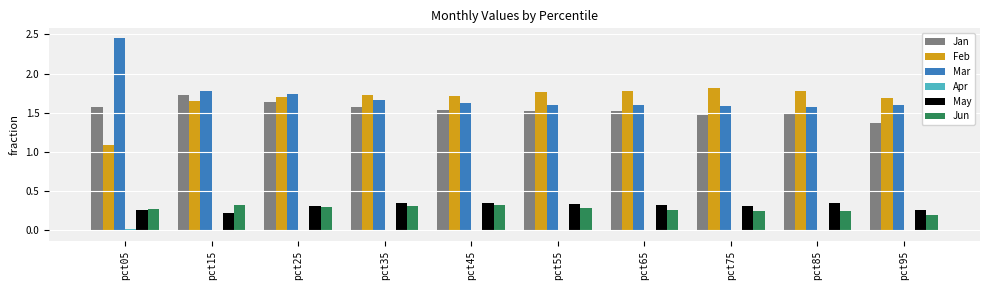

What is the total value across all series at pct55?

5.5